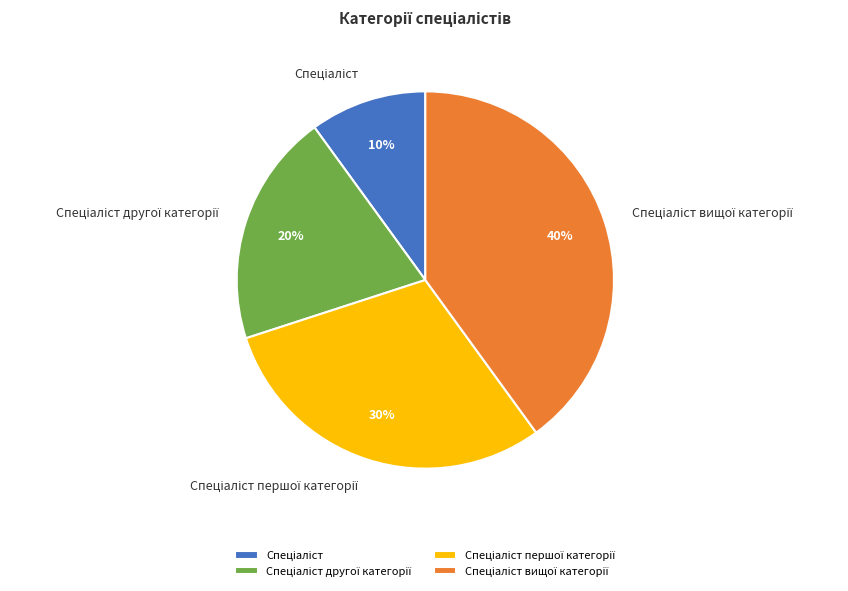

Is there a majority slice in this chart?

No